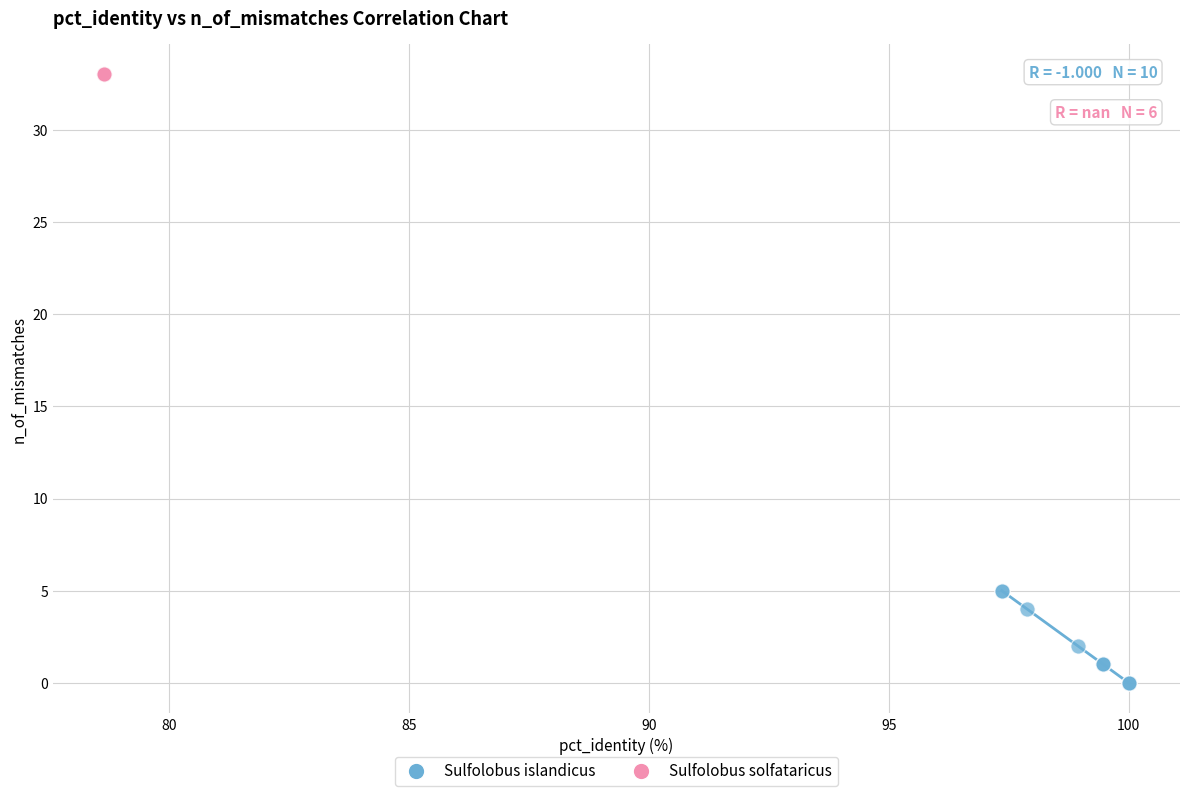

Which series reaches the minimum Y coordinate?

Sulfolobus islandicus